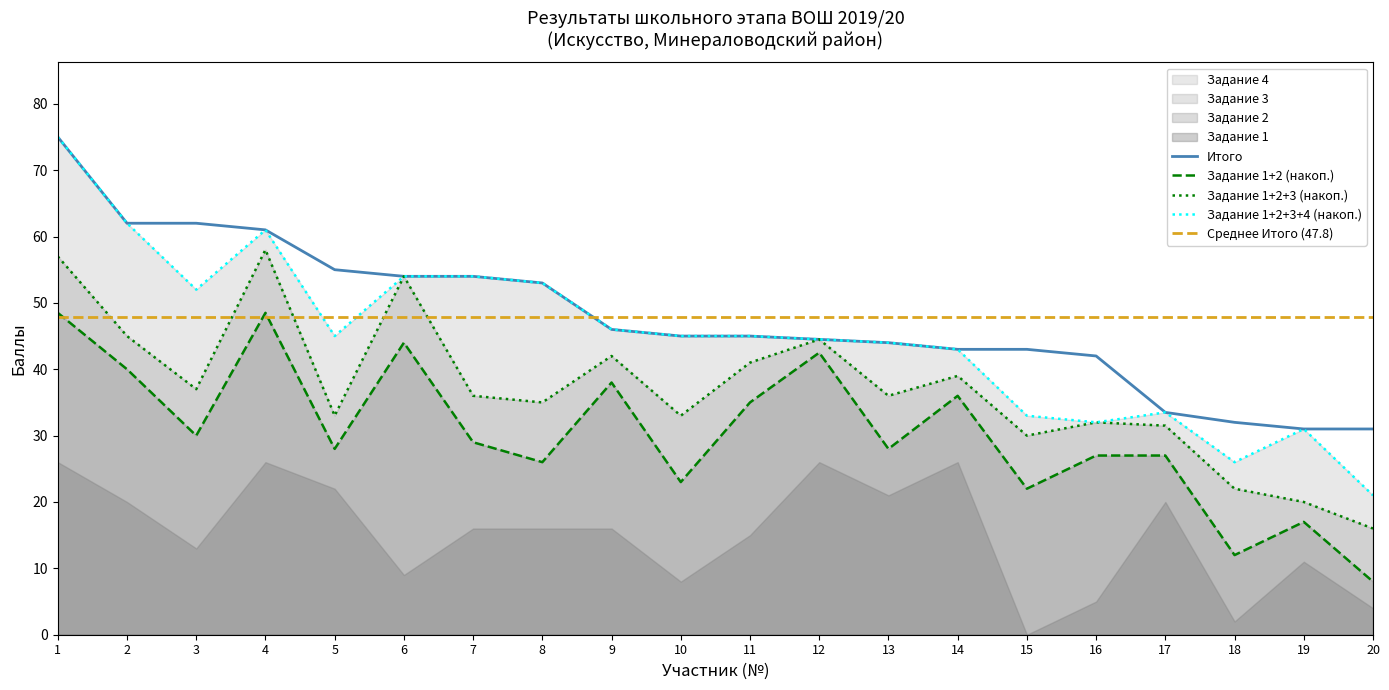

True or false: Задание 2 and Задание 3 cross at least once.

True